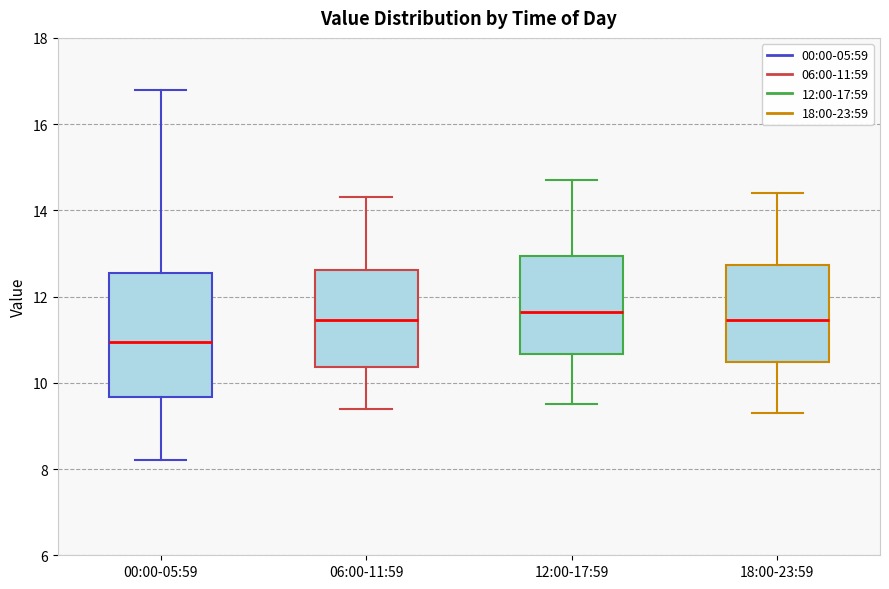

Reading left to right, transcribe this box plot: for each box, give where its median line is, the range the box spans, and where its two whiskers end, as read against the y-axis. The values are not printed on the chart, so give them approximately, as read against the axis.

00:00-05:59: median 11.0, box 9.6 to 12.6, whiskers 8.2 to 16.8
06:00-11:59: median 11.4, box 10.4 to 12.6, whiskers 9.4 to 14.4
12:00-17:59: median 11.6, box 10.6 to 13.0, whiskers 9.6 to 14.8
18:00-23:59: median 11.4, box 10.4 to 12.8, whiskers 9.4 to 14.4